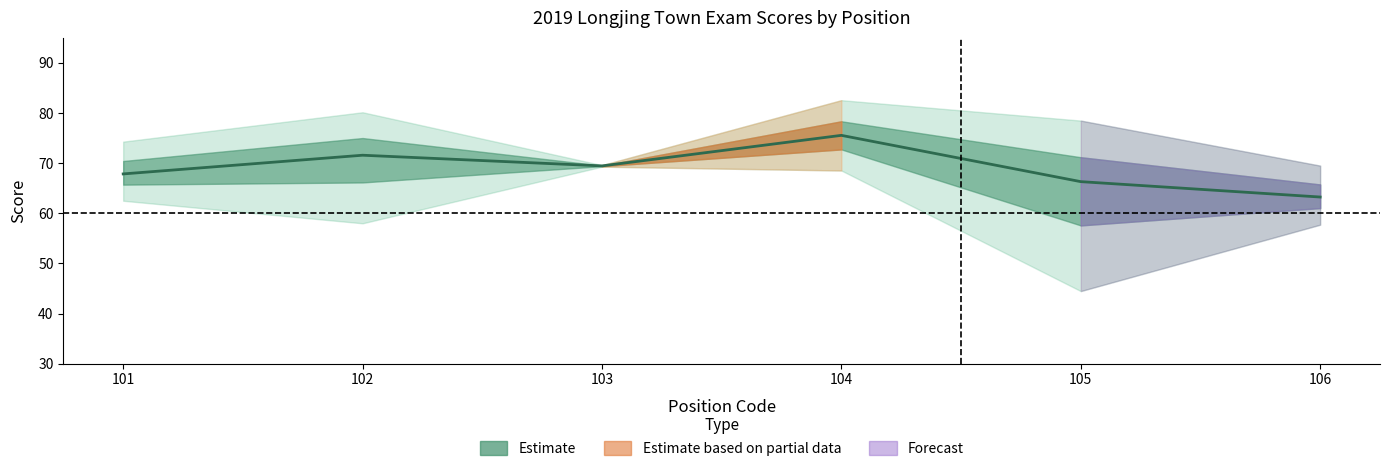

True or false: the data has more than 1 interior local peaks.

True